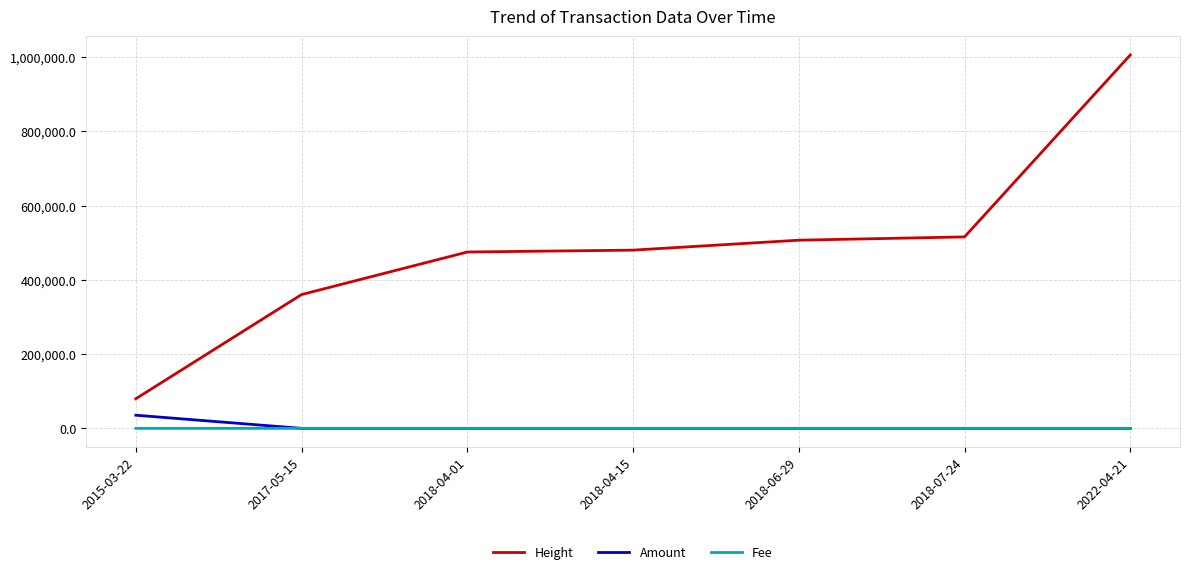

How many series are shown in this chart?

3